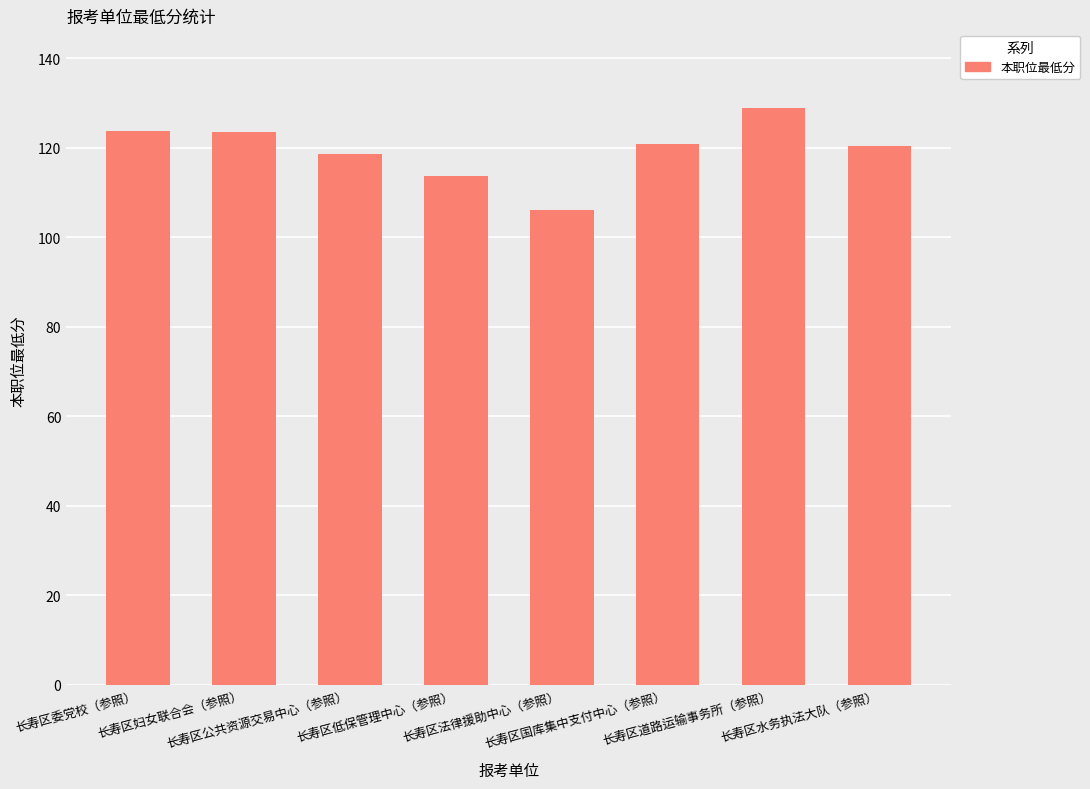

True or false: the data shows 181.6 at 长寿区公共资源交易中心（参照）.

False